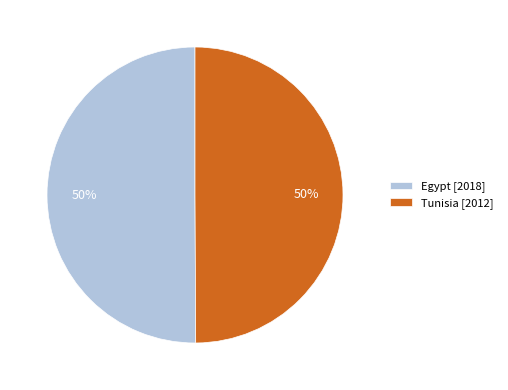

How many slices are in this pie chart?

2